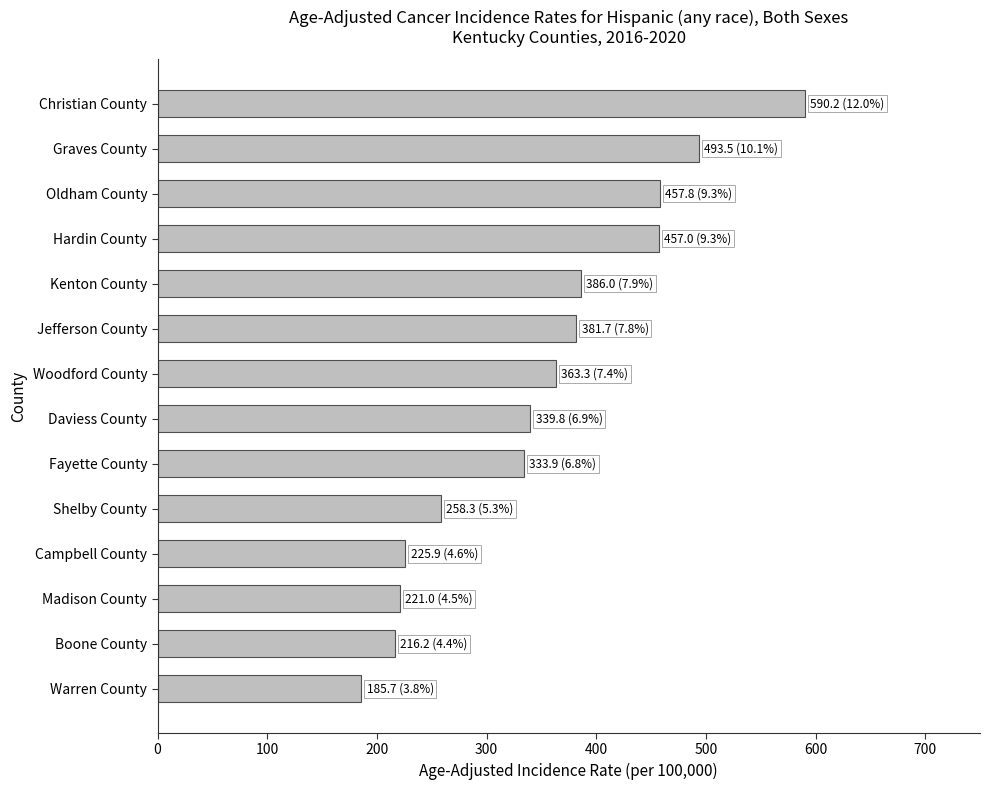

Count the number of categories in the chart.

14